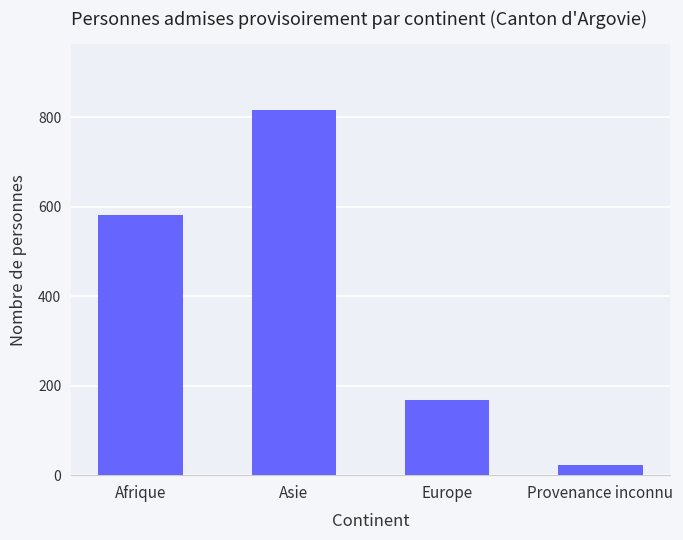

Approximately how many times larger is the value at Europe compared to Asie?

0.2